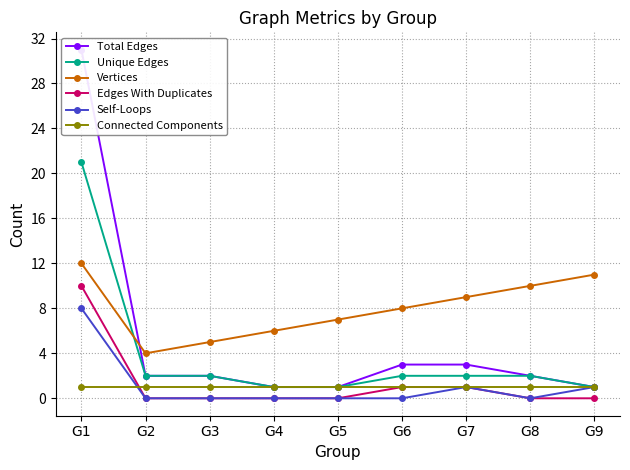

What is the sum of all Edges With Duplicates values?

12